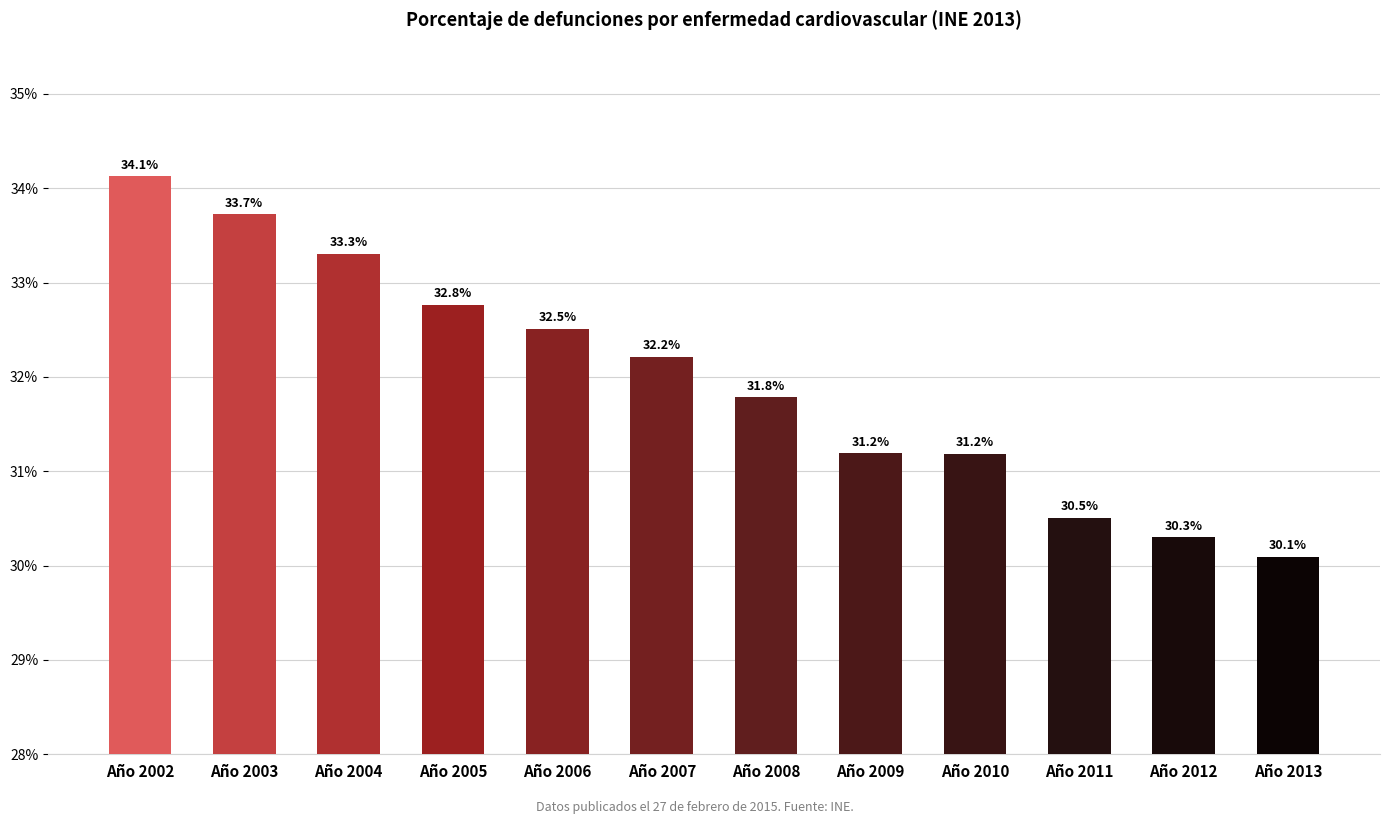

Does the chart contain any negative values?

No